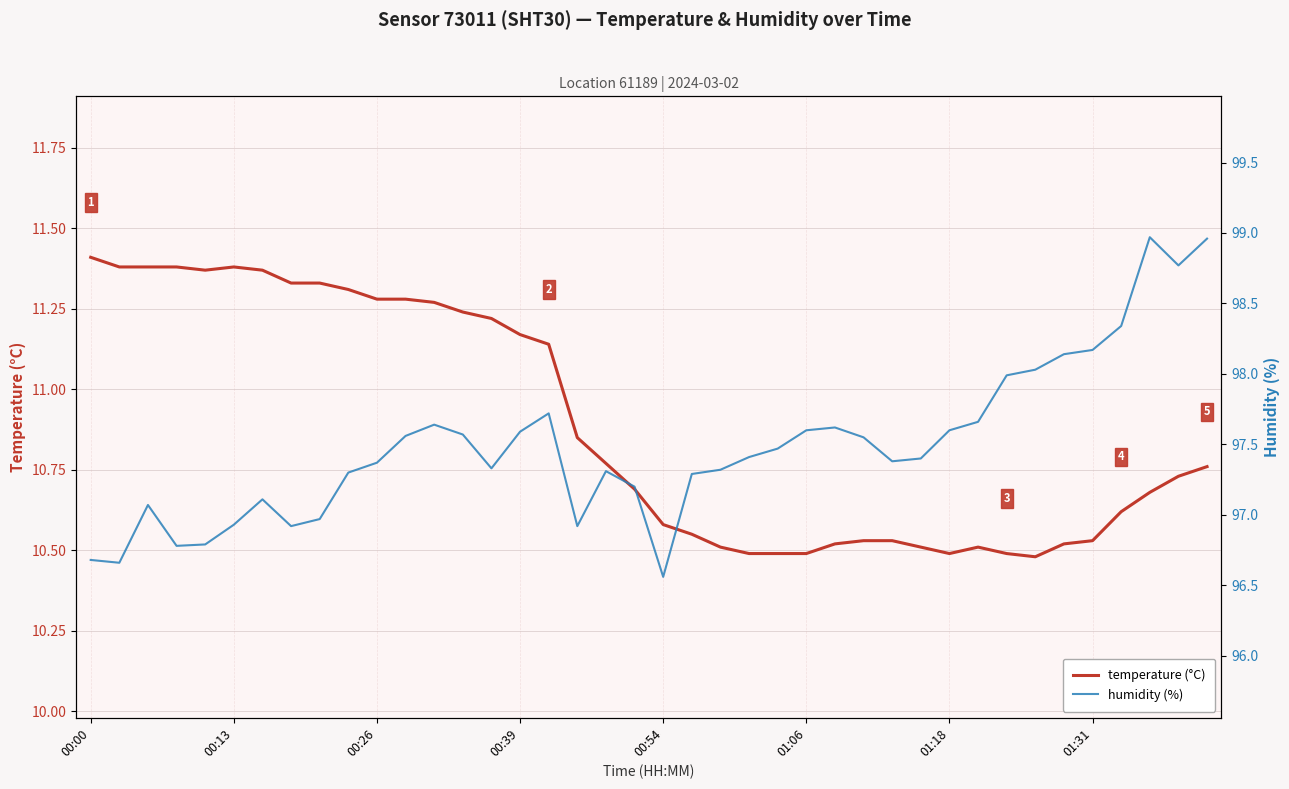

How many lines are shown in the chart?

2